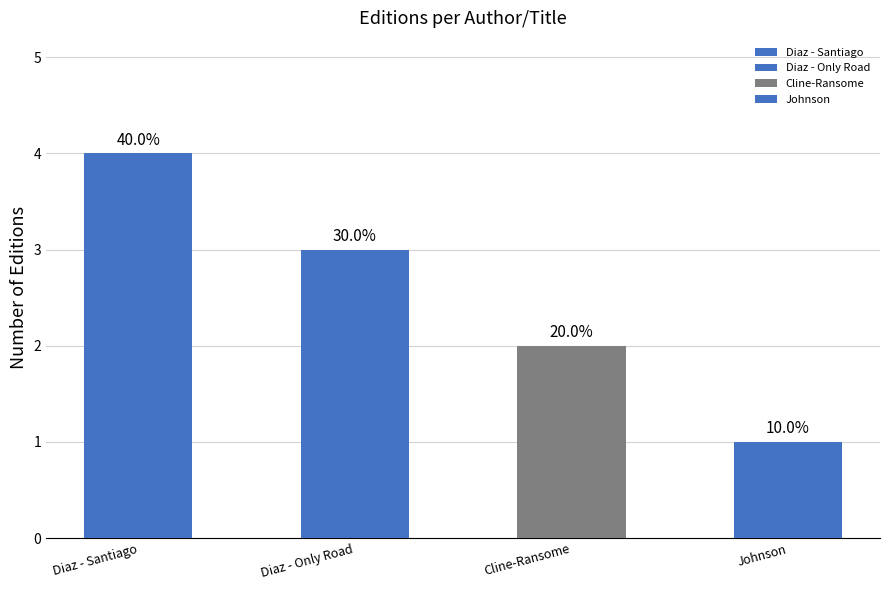

The chart shows a value of 3 at Alexandra Diaz (525939369) - Only Road. True or false?

True